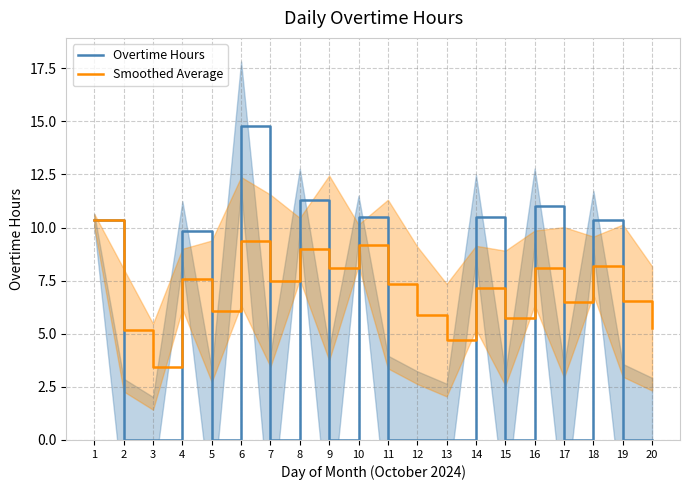

At which category does the chart reach its peak across all series?

6